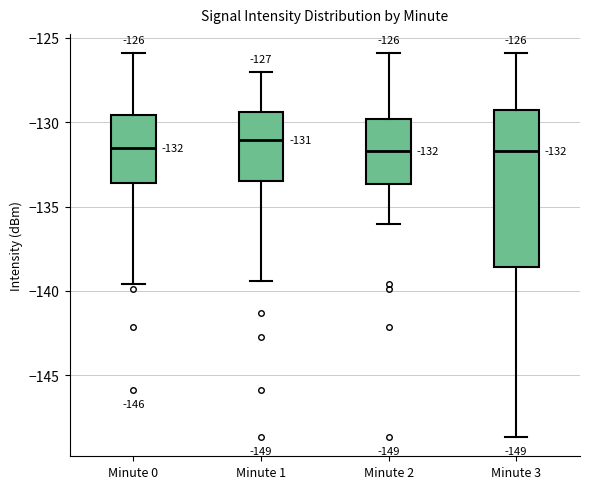

Comparing the boxes themselves (not the whiskers), which one is the tallest?

Minute 3